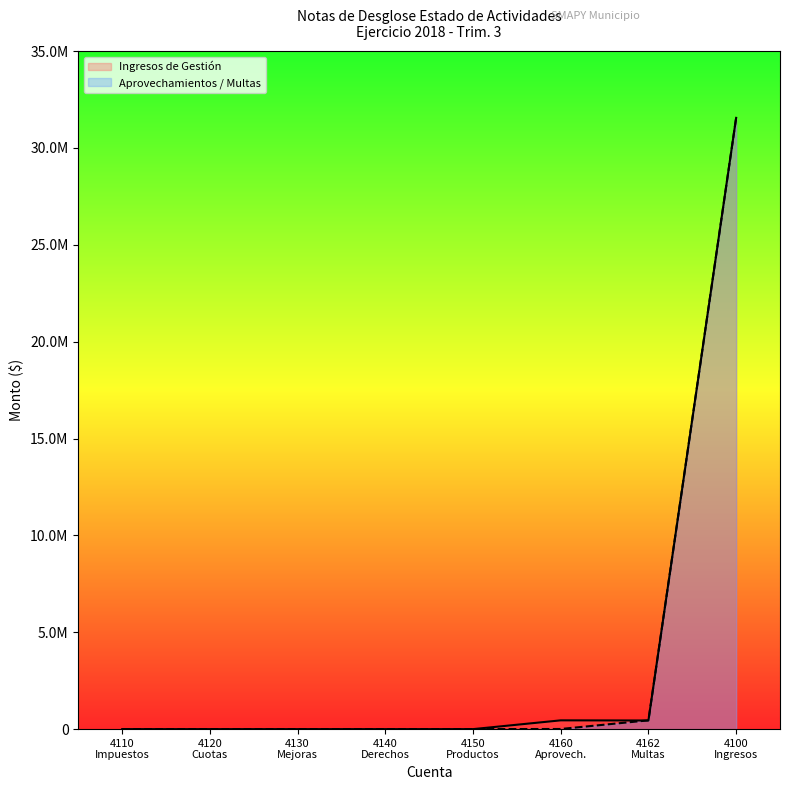

The value of Ingresos de Gestión at 4123 is 17006130.3. True or false?

False